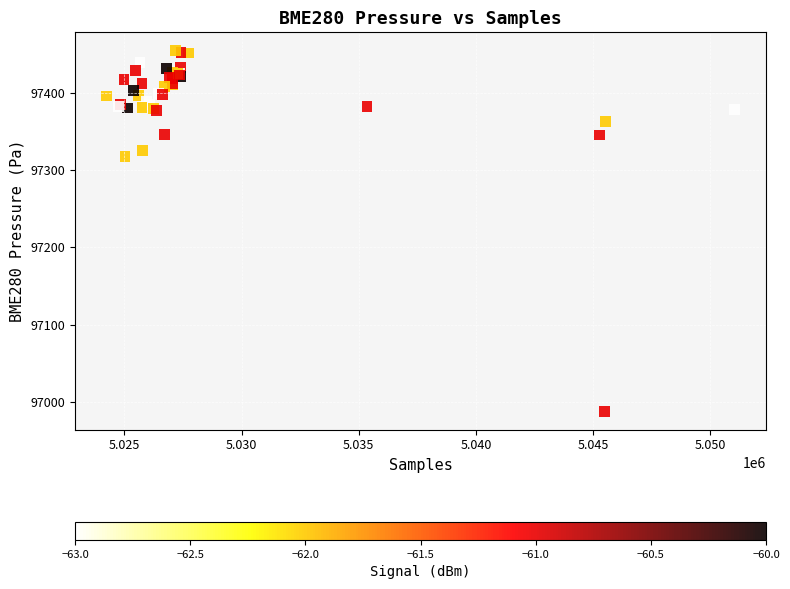

What Y value in the scatter plot is closest to 97221?

97318.0